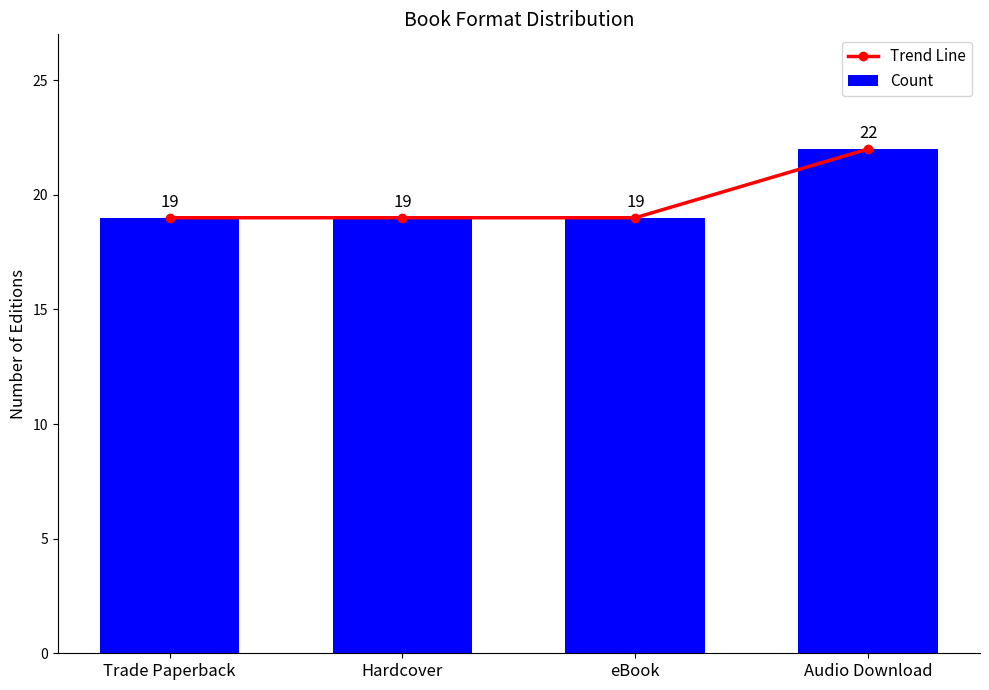

Does the chart contain stacked bars?

No